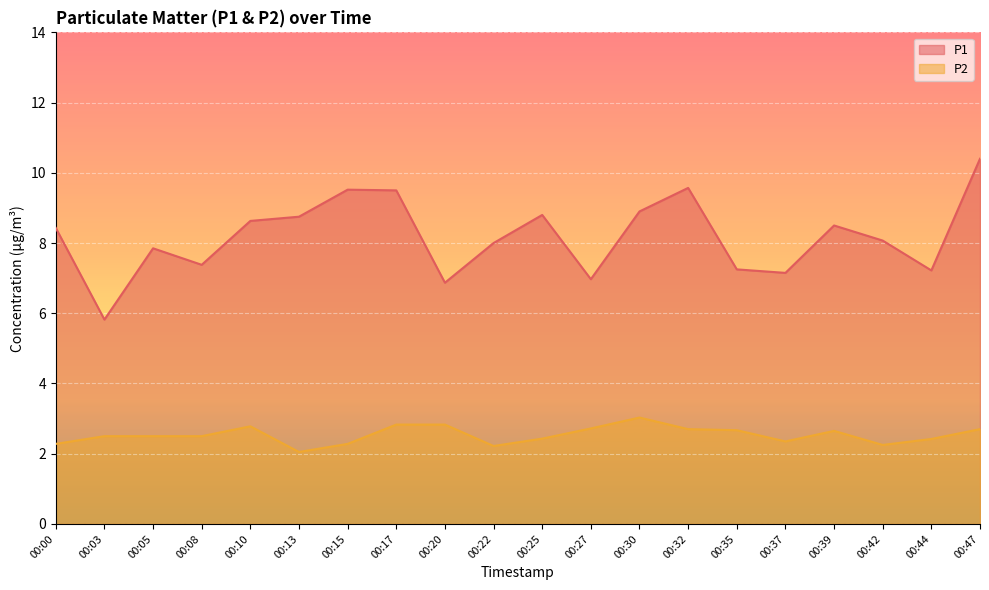

Where is P1 nearest to the value 8?

00:22